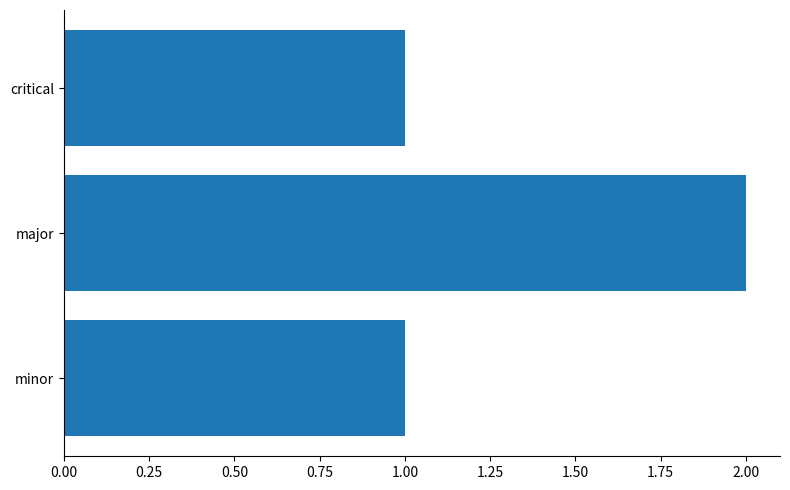

Which has a higher value, major or minor?

major